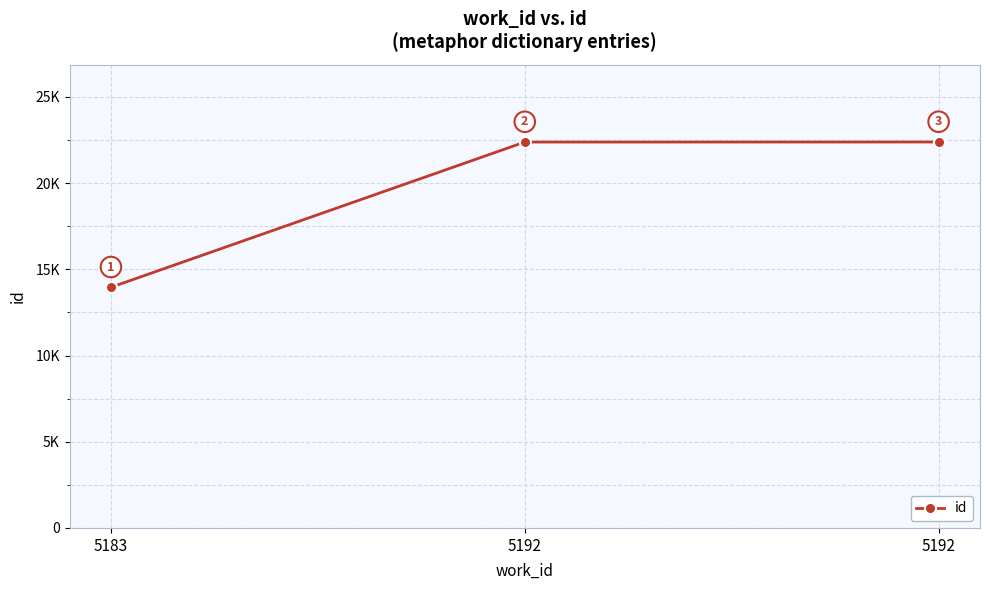

Does the chart have visible grid lines?

Yes